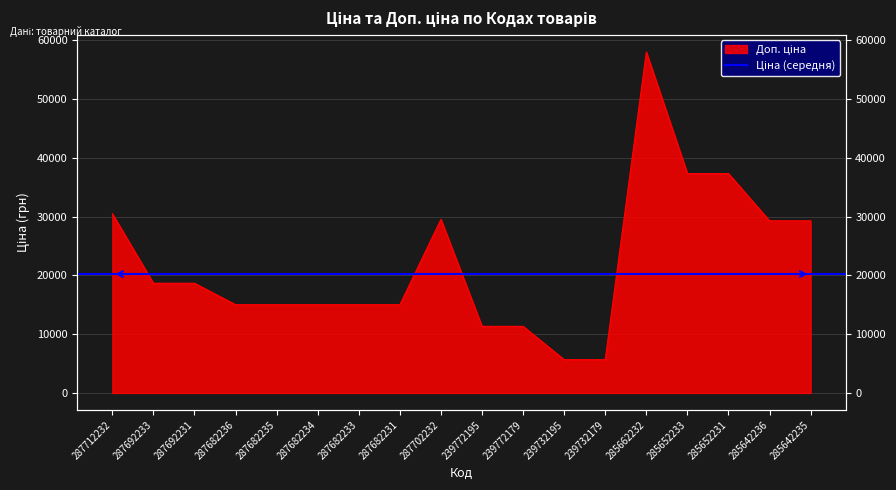

True or false: there are more than 0 points higher than both neighbors.

True